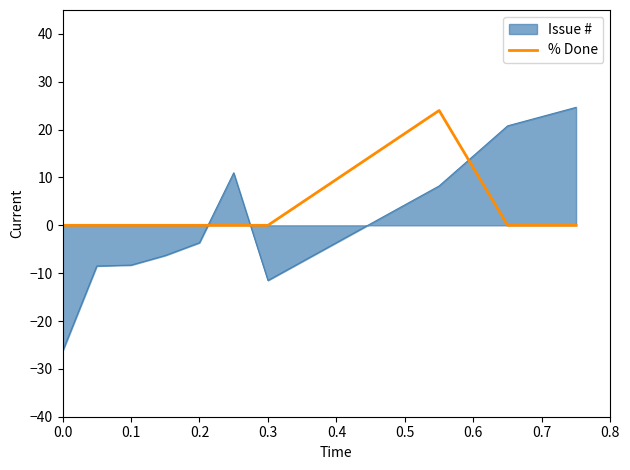

Which series has the largest range (max minus min)?

Issue #